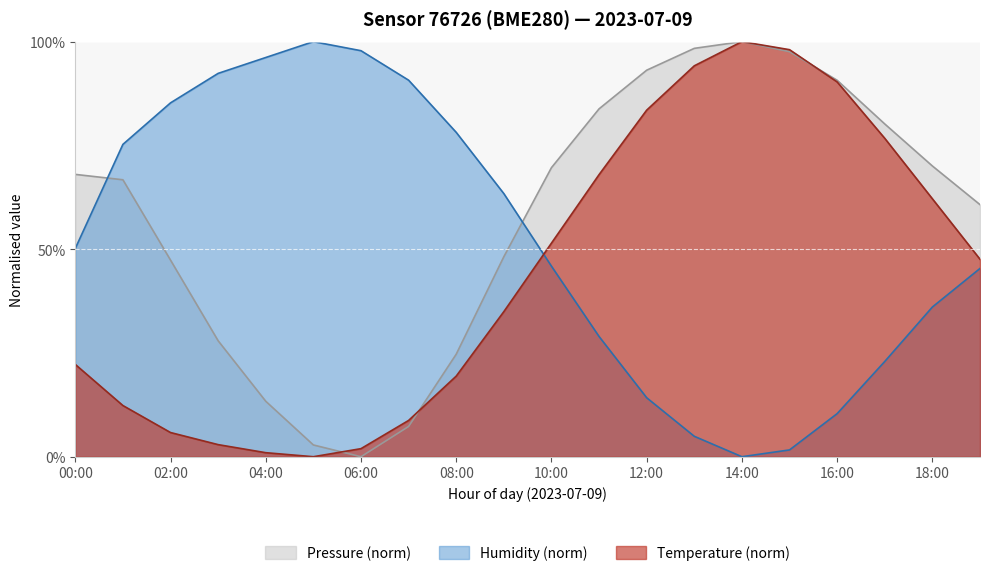

Where do Temperature and Humidity first cross each other?

09:00 and 10:00